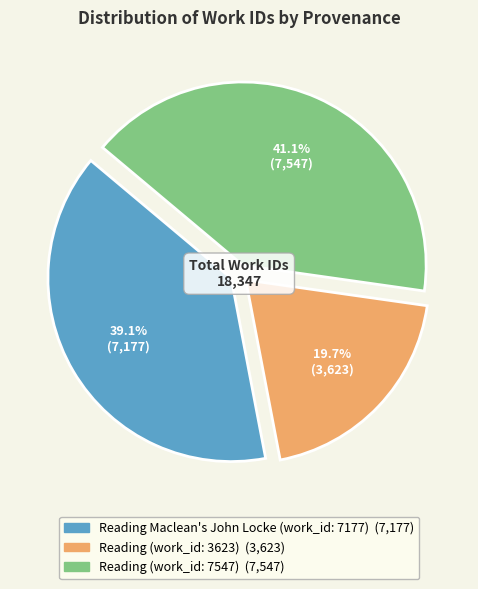

Between Reading (work_id: 3623) and Reading (work_id: 7547), which is larger?

Reading (work_id: 7547)